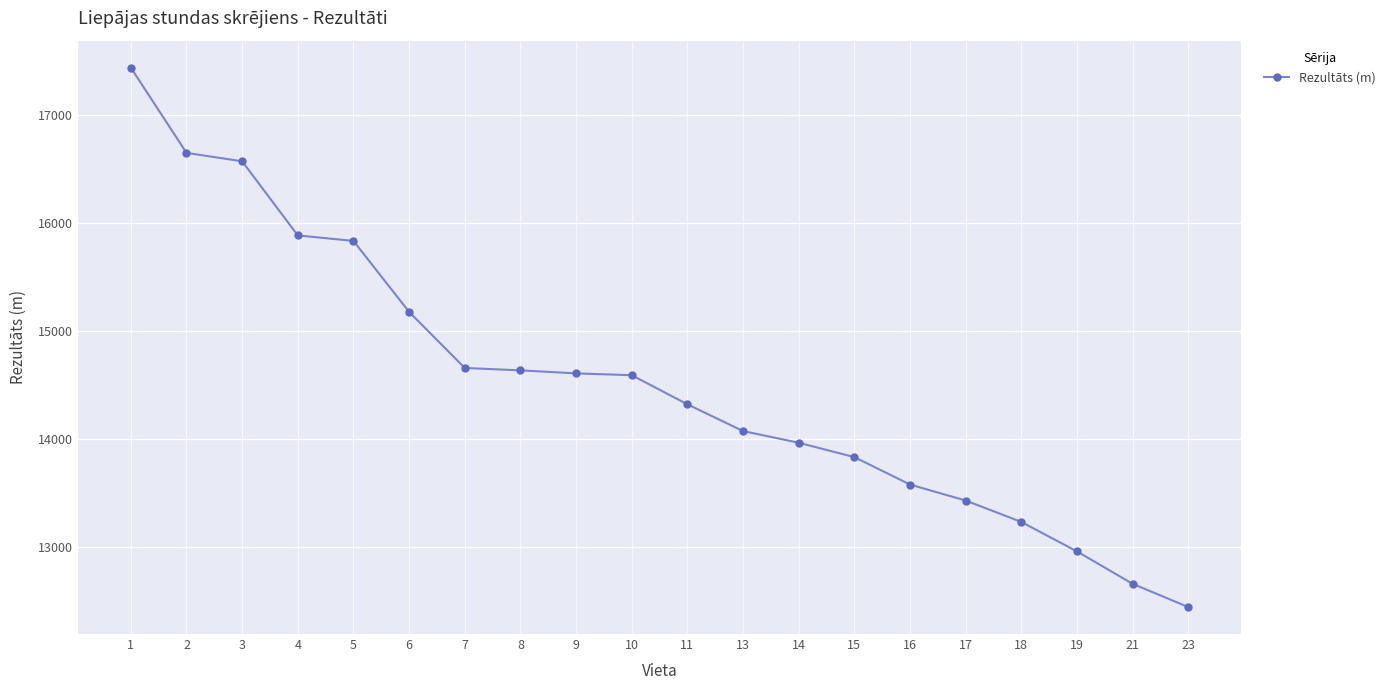

True or false: there are more than 2 points higher than both neighbors.

False